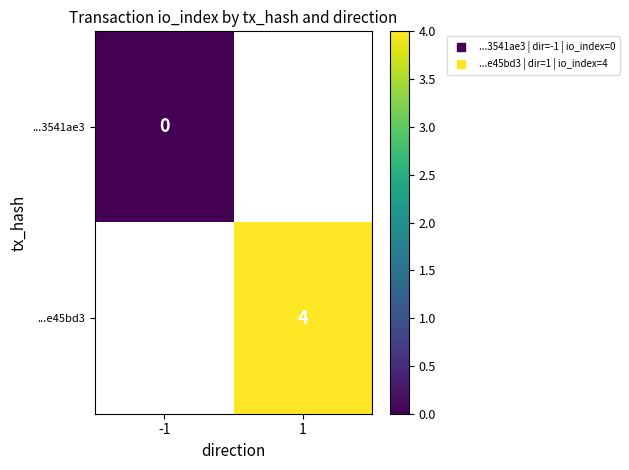

Which category has the lowest value in the ...3541ae3 series?

-1